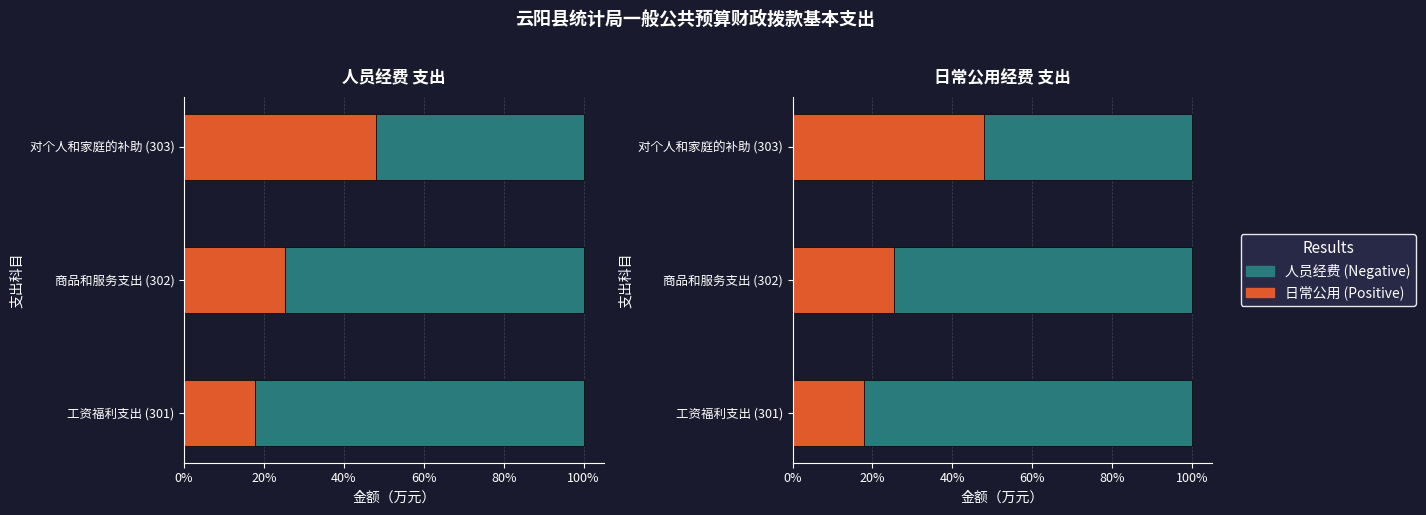

True or false: Positive has a value of 25.4 at 商品和服务支出 (302).

True